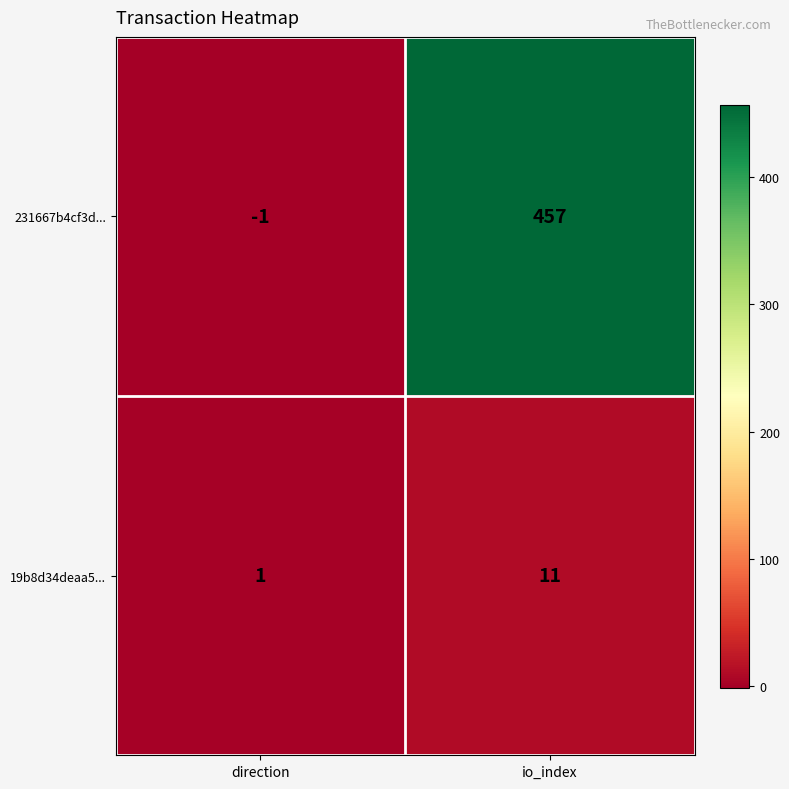

What is the sum of the 231667b4cf3d... values at direction and io_index?

456